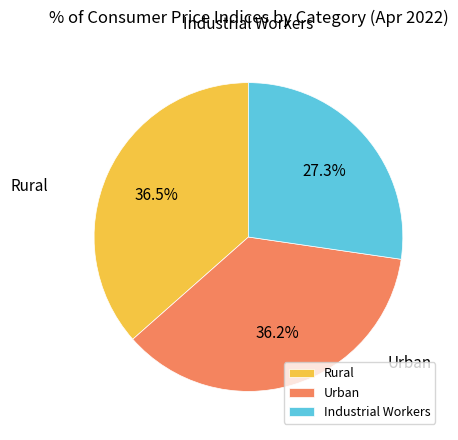

How many slices are in this pie chart?

3